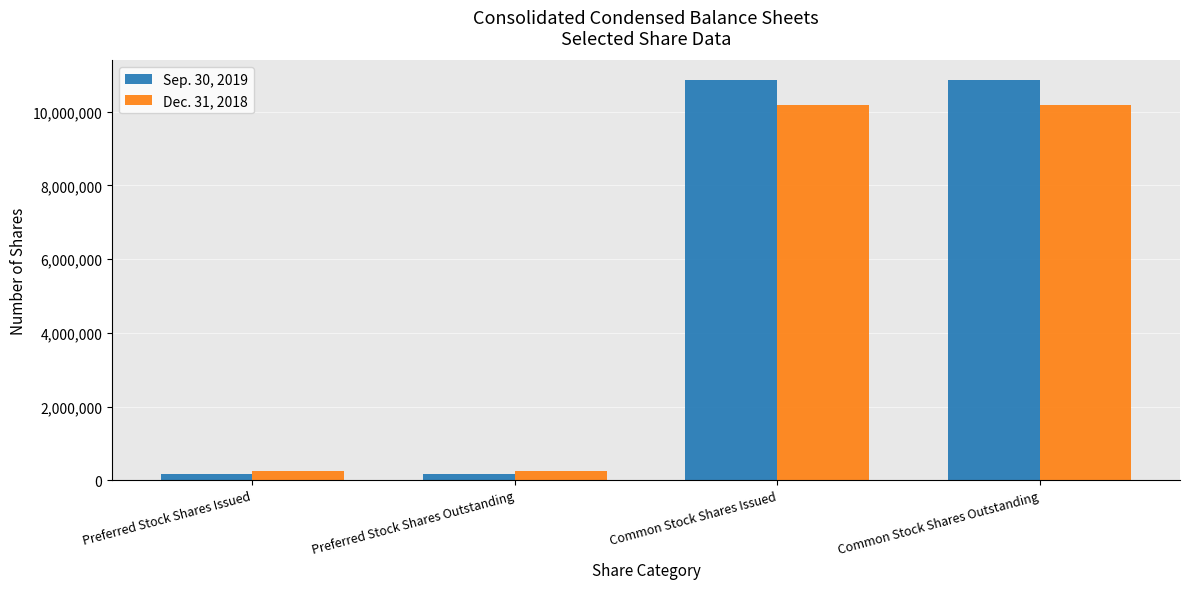

Reading right to left, transcribe all the data shown in this chart.

Sep. 30, 2019: 10849966	10849966	167972	167972
Dec. 31, 2018: 10176433	10176433	250000	250000